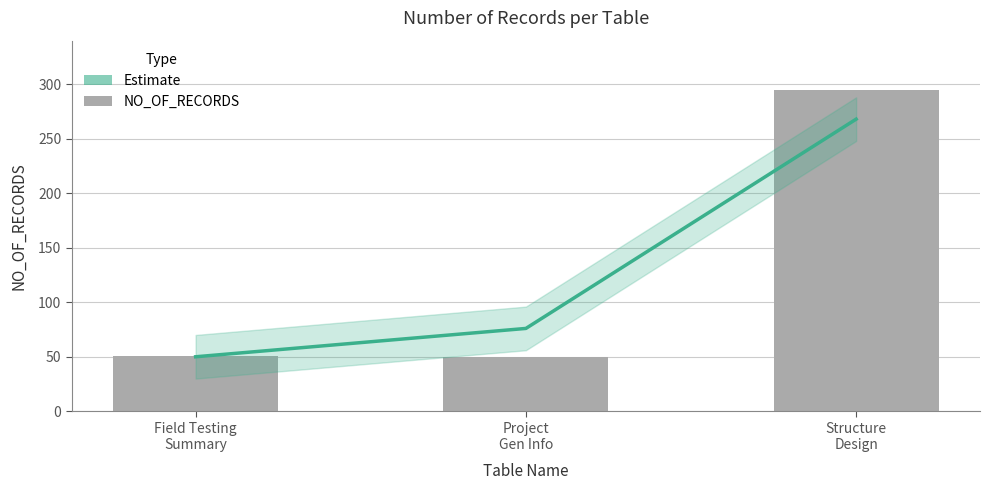

What is the value of the NO_OF_RECORDS bar at the 2nd from the left?

50